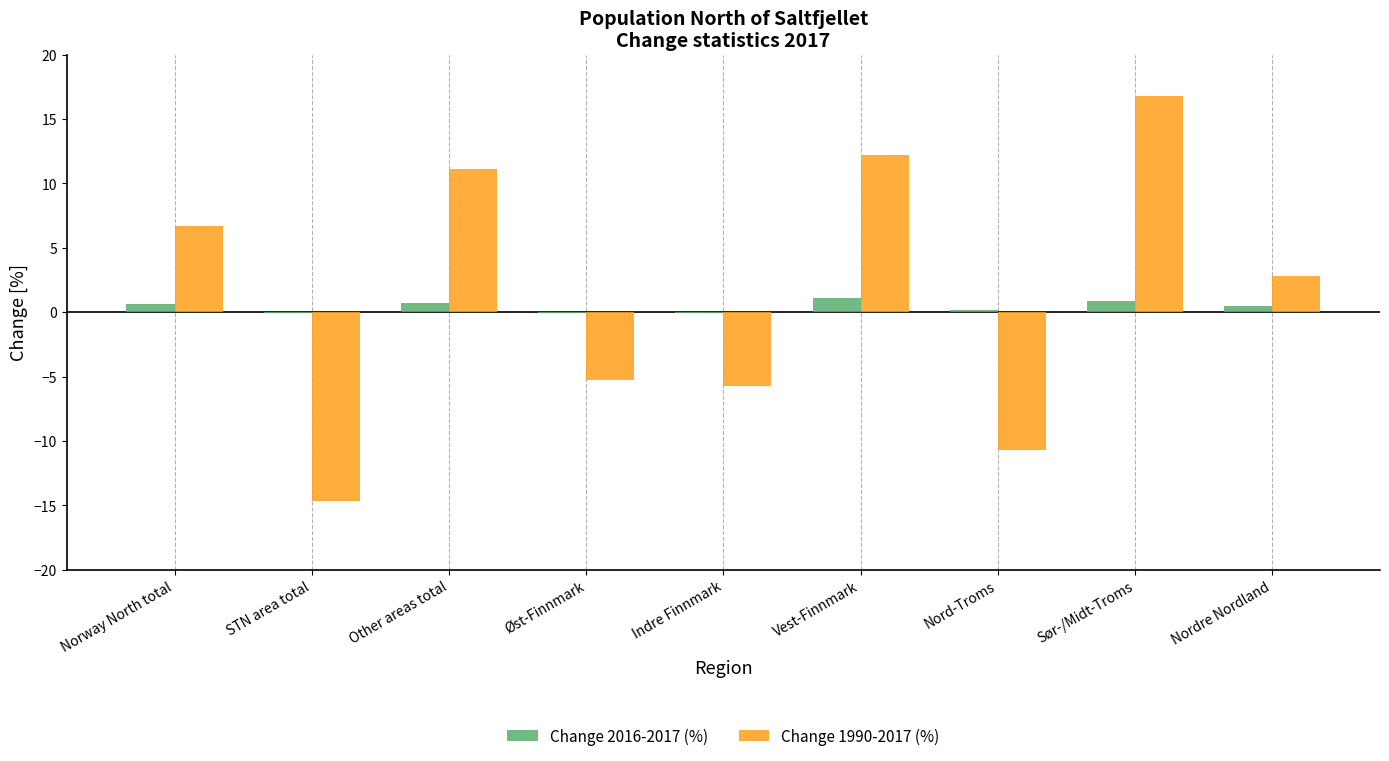

What is the sum of all Change 1990-2017 (%) values?

13.2